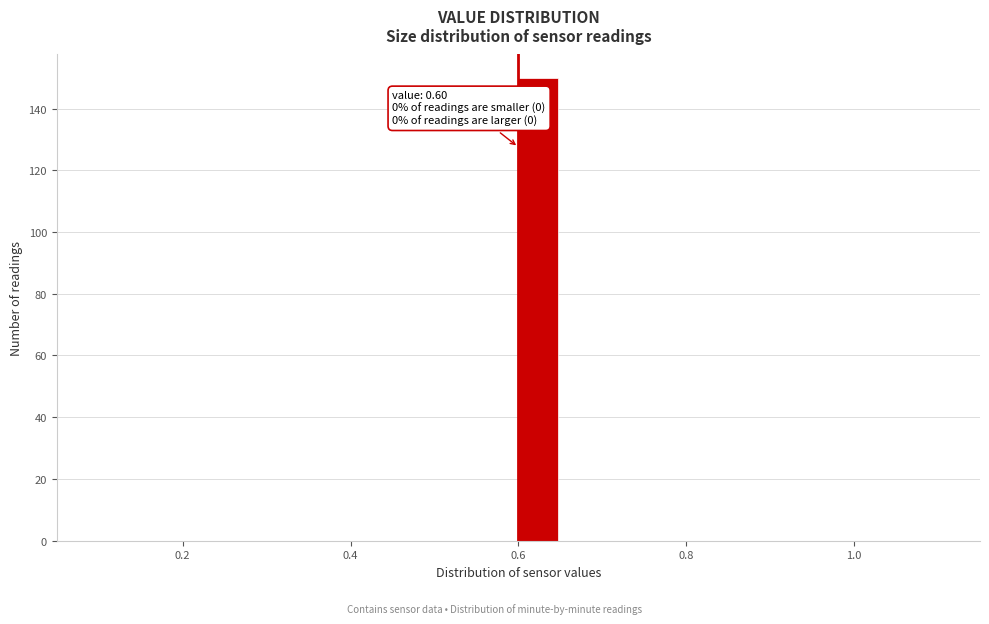

Around what value on the x-axis is the tallest bar? Give the approximate position of its centre, as read against the axis.

0.62